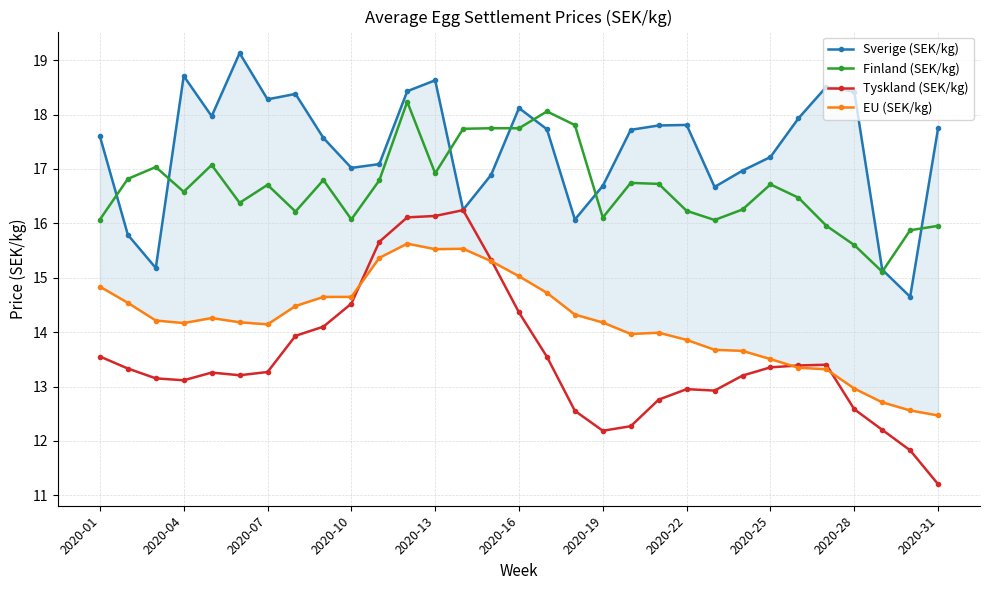

What is the highest value of the Tyskland (SEK/kg) series?

16.2